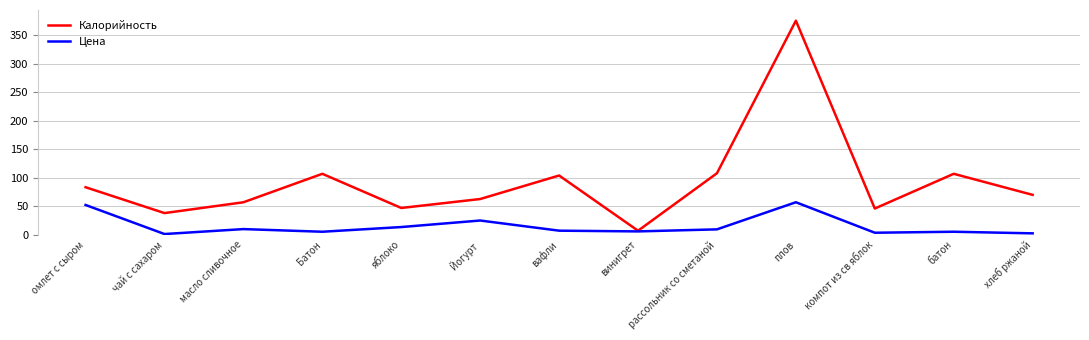

Rank the series by their maximum value, from lowest to highest.

Цена, Калорийность